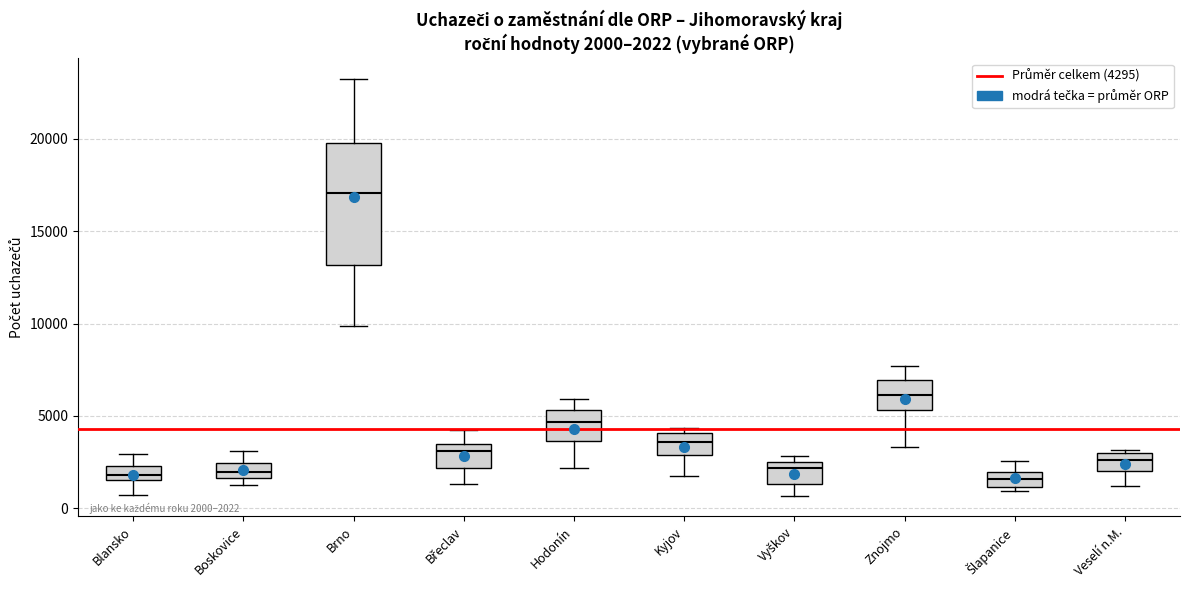

Which box's median line is the highest?

Brno